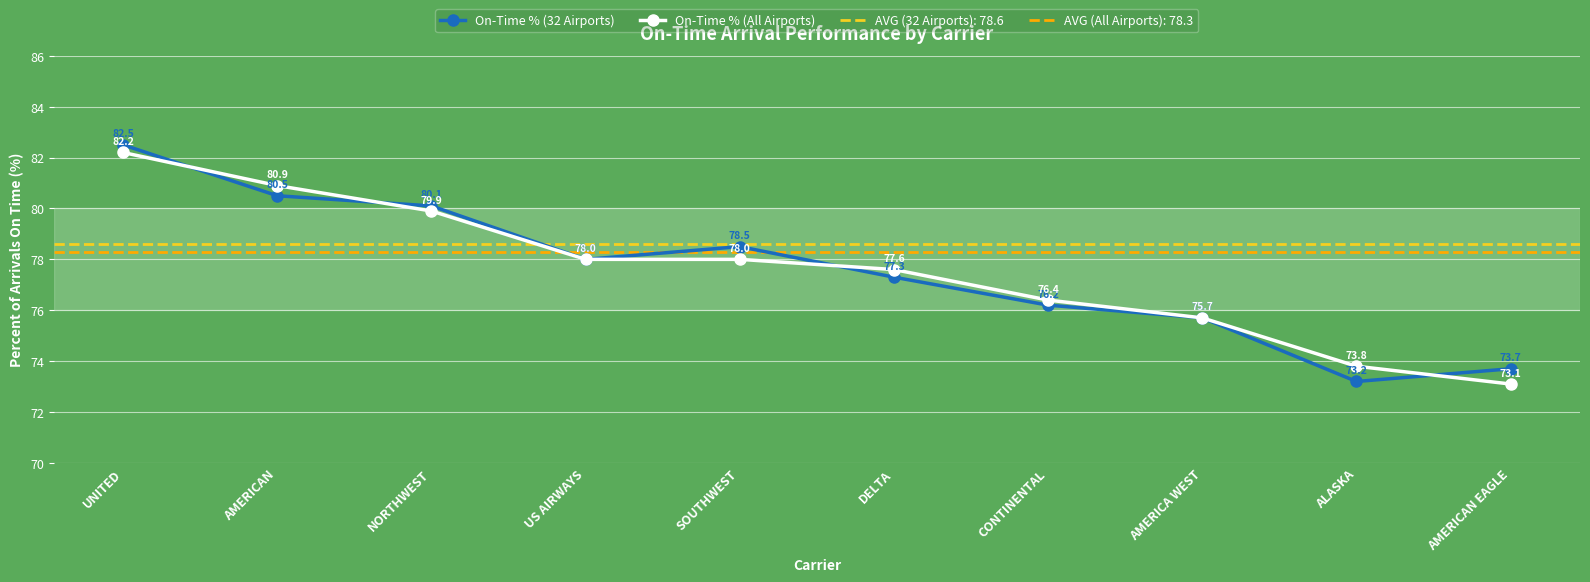

The value of On-Time % (32 Airports) at AMERICAN EAGLE is 73.7. True or false?

True